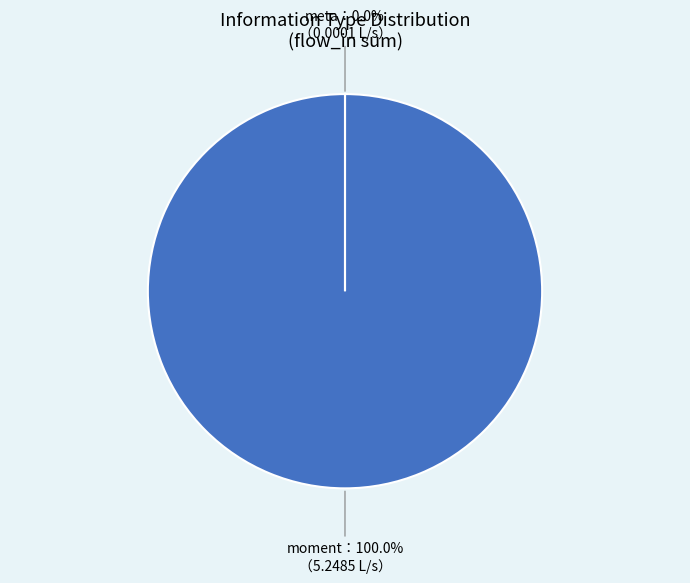

Is there any slice that represents more than half of the pie?

Yes